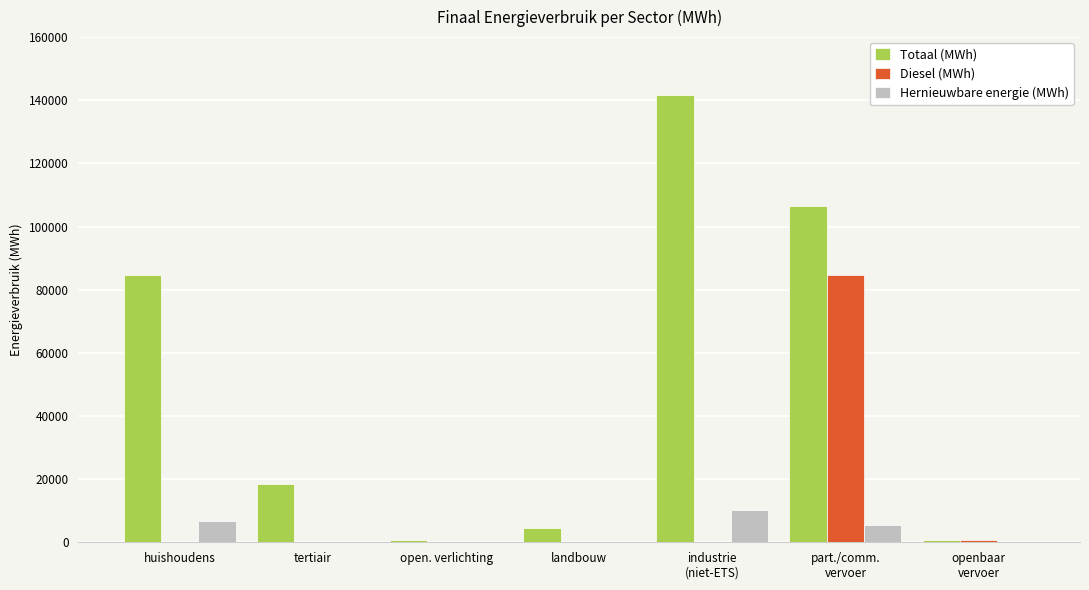

Is it true that Hernieuwbare energie (MWh) equals 6758.9 at huishoudens?

True